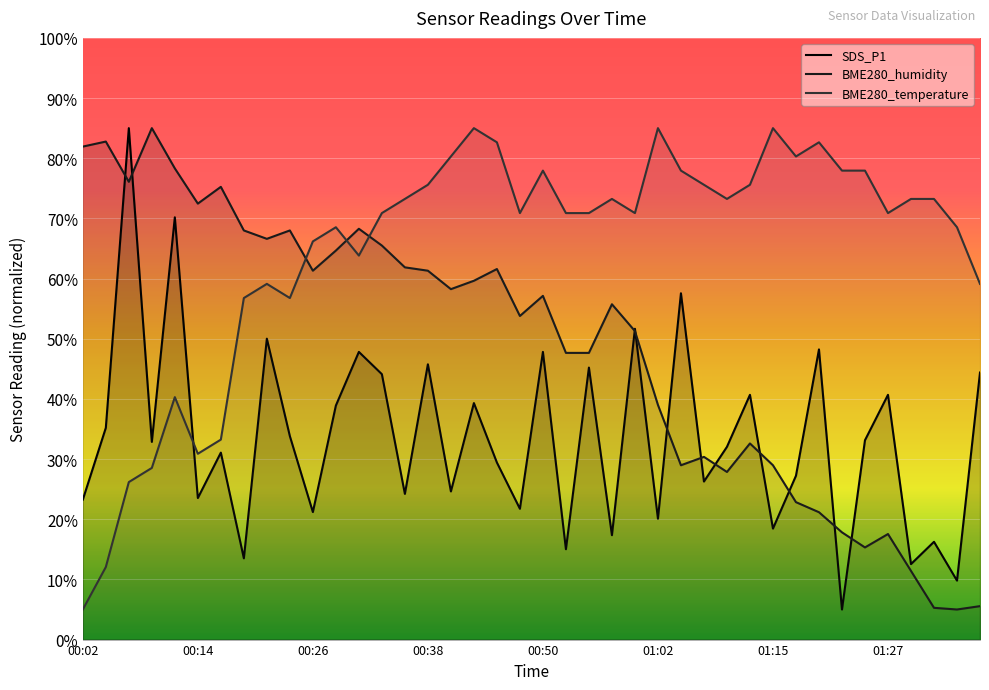

What is the difference between the BME280_temperature values at 01:02 and 01:25?

7.1